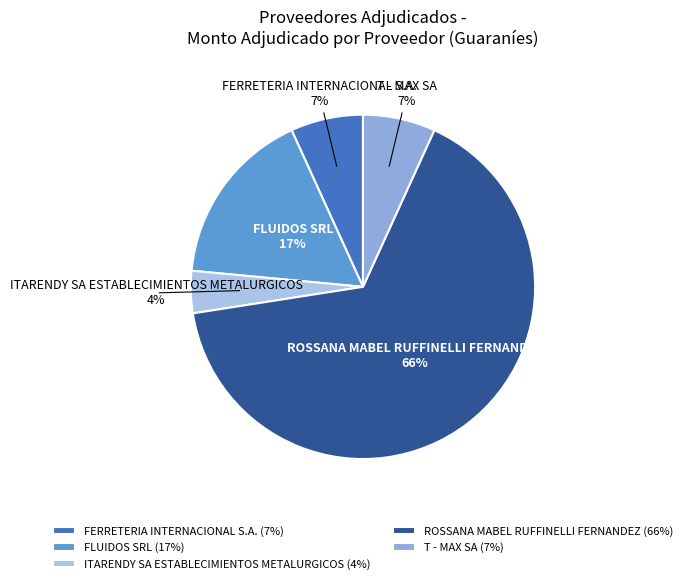

Which slice is the largest?

ROSSANA MABEL RUFFINELLI FERNANDEZ